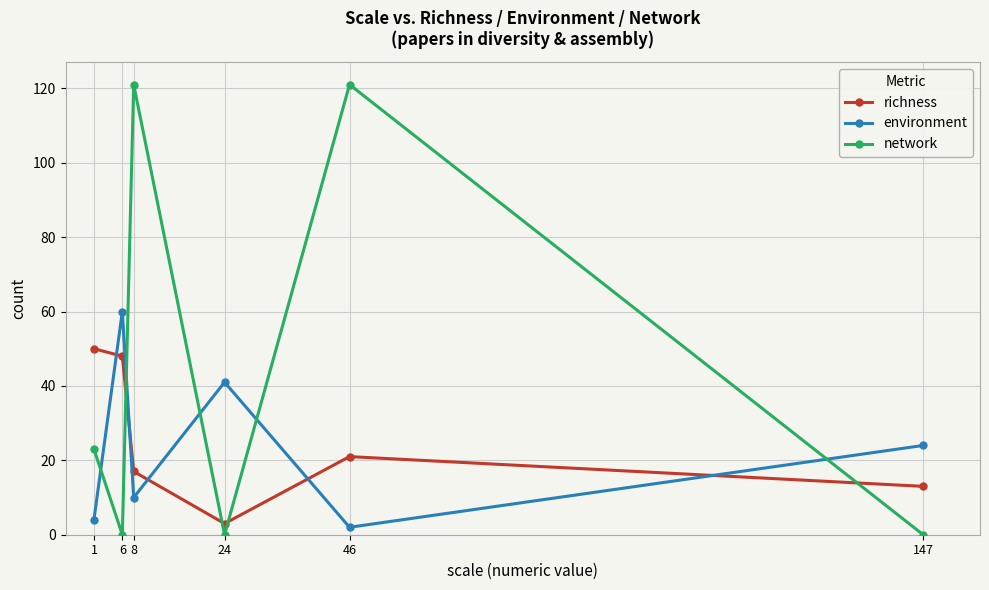

What is the total value across all series at 46?

144